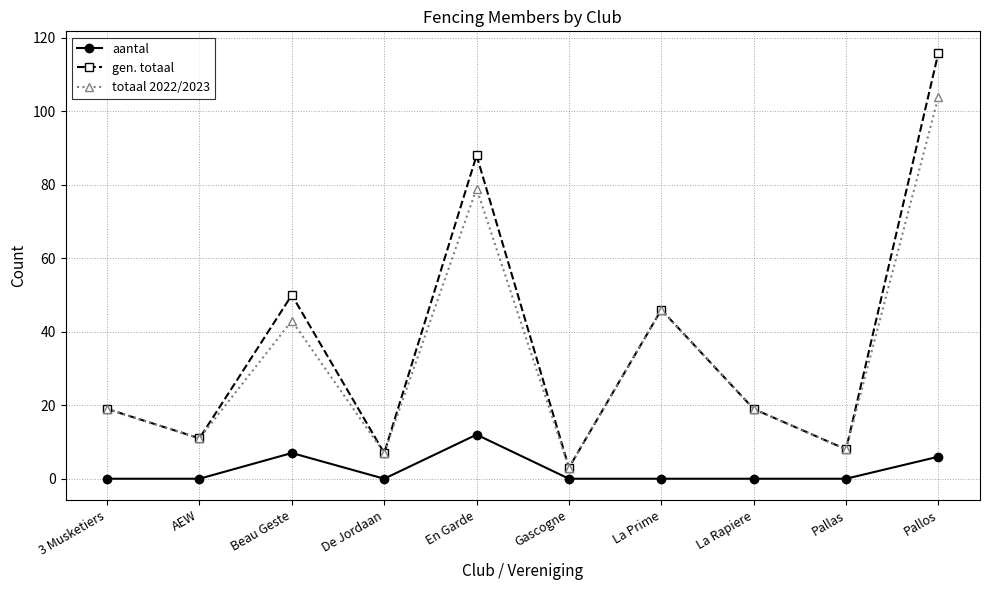

What position from the left is 3 Musketiers?

1